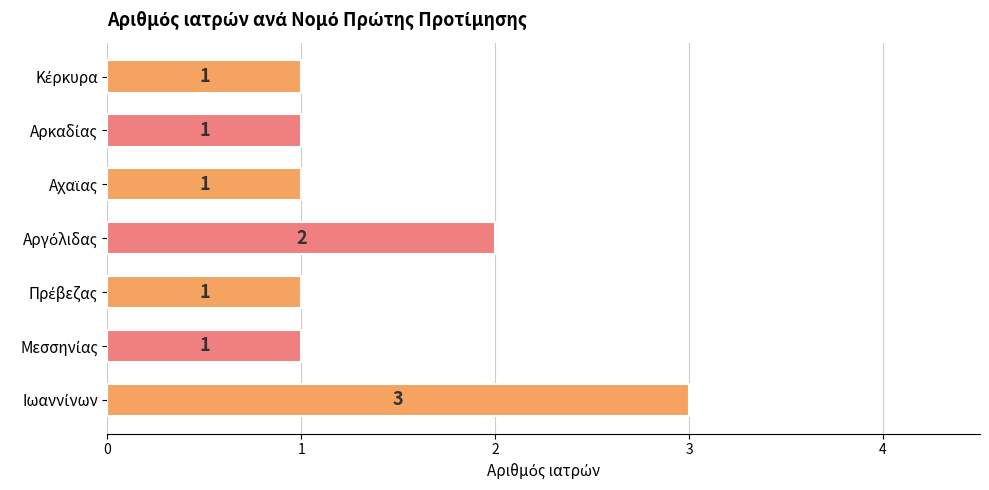

How many values are between 1 and 2?

6